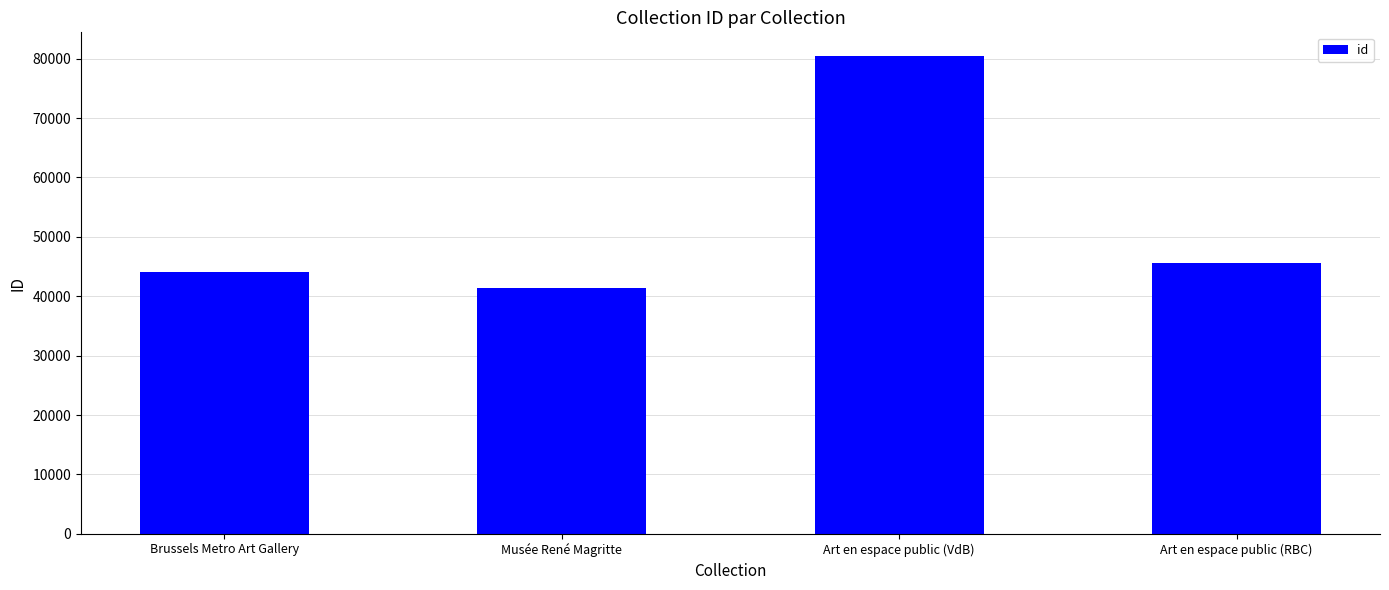

Which has a higher value, Art en espace public (RBC) or Art en espace public (VdB)?

Art en espace public (VdB)